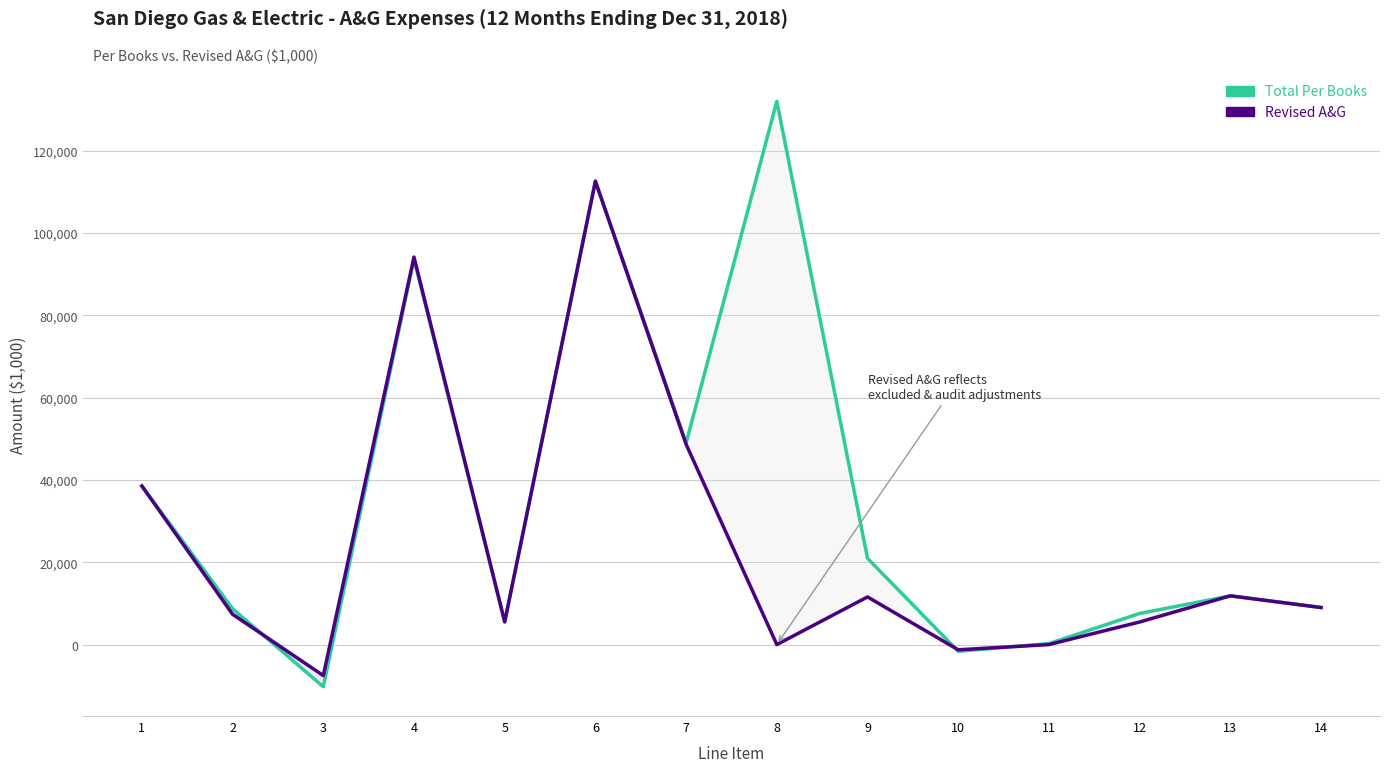

True or false: Total Per Books and Revised A&G cross at least once.

True